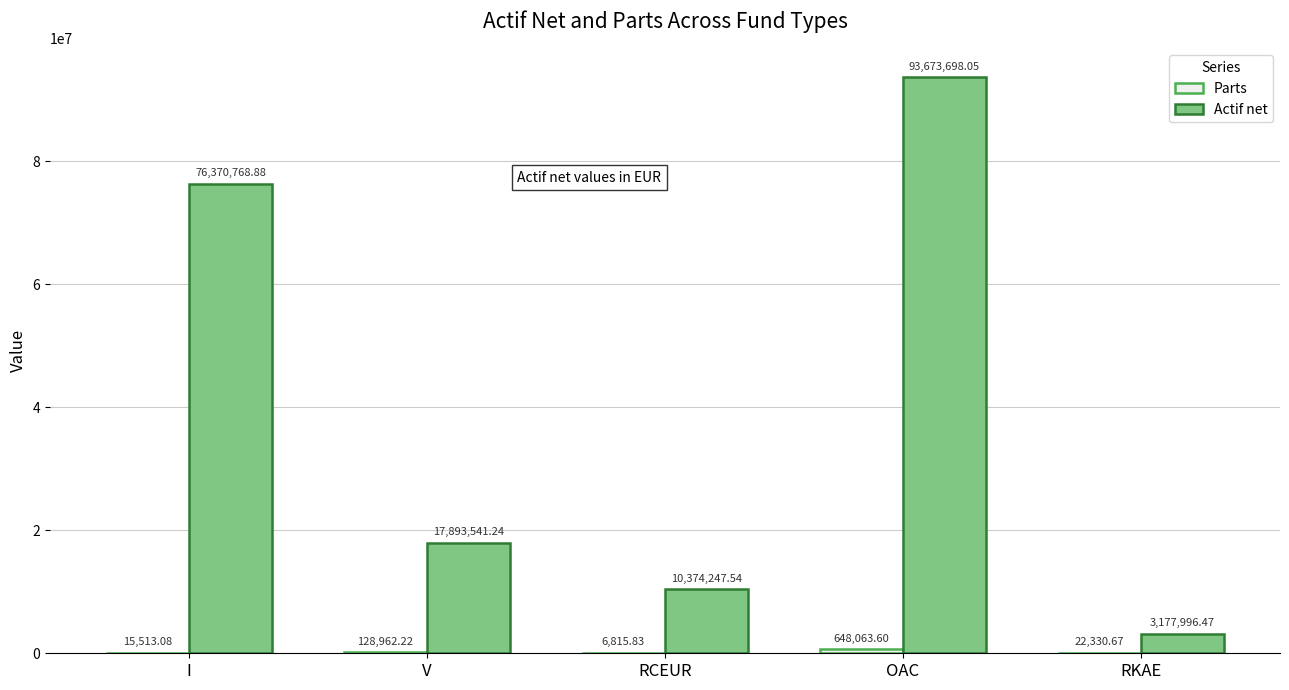

Does the chart contain stacked bars?

No